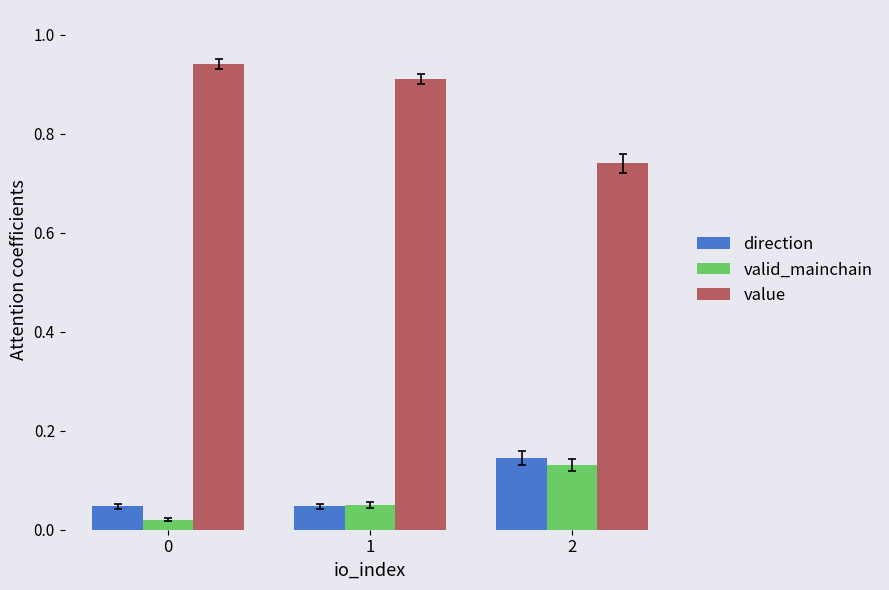

Is the value of value at 2 greater than the value of valid_mainchain at 0?

Yes